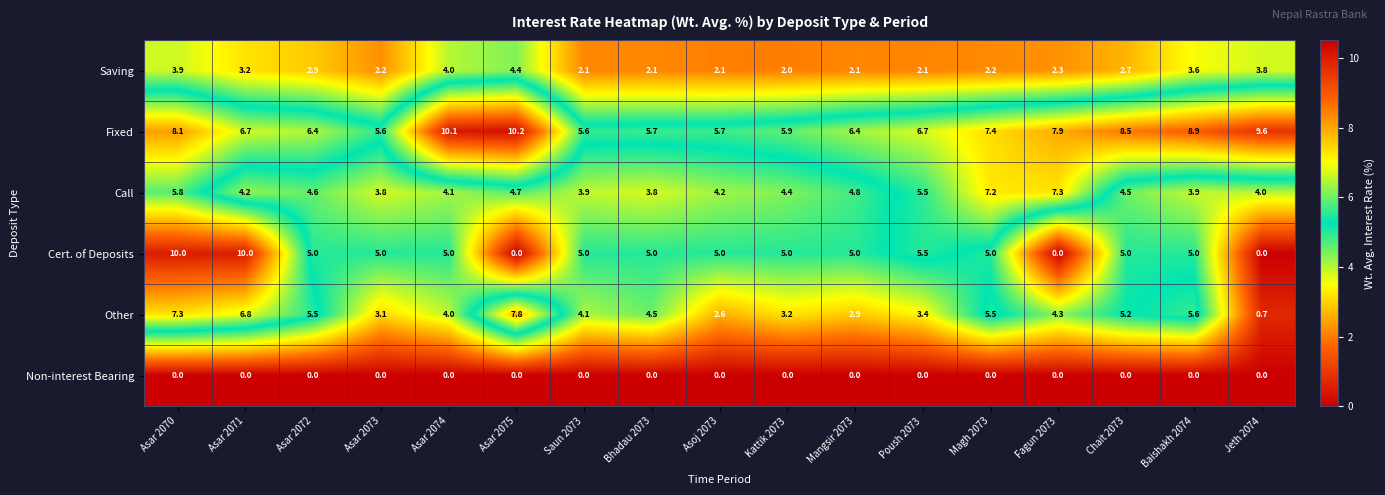

Between Bhadau 2073 and Magh 2073, which series saw the biggest shift?

Call